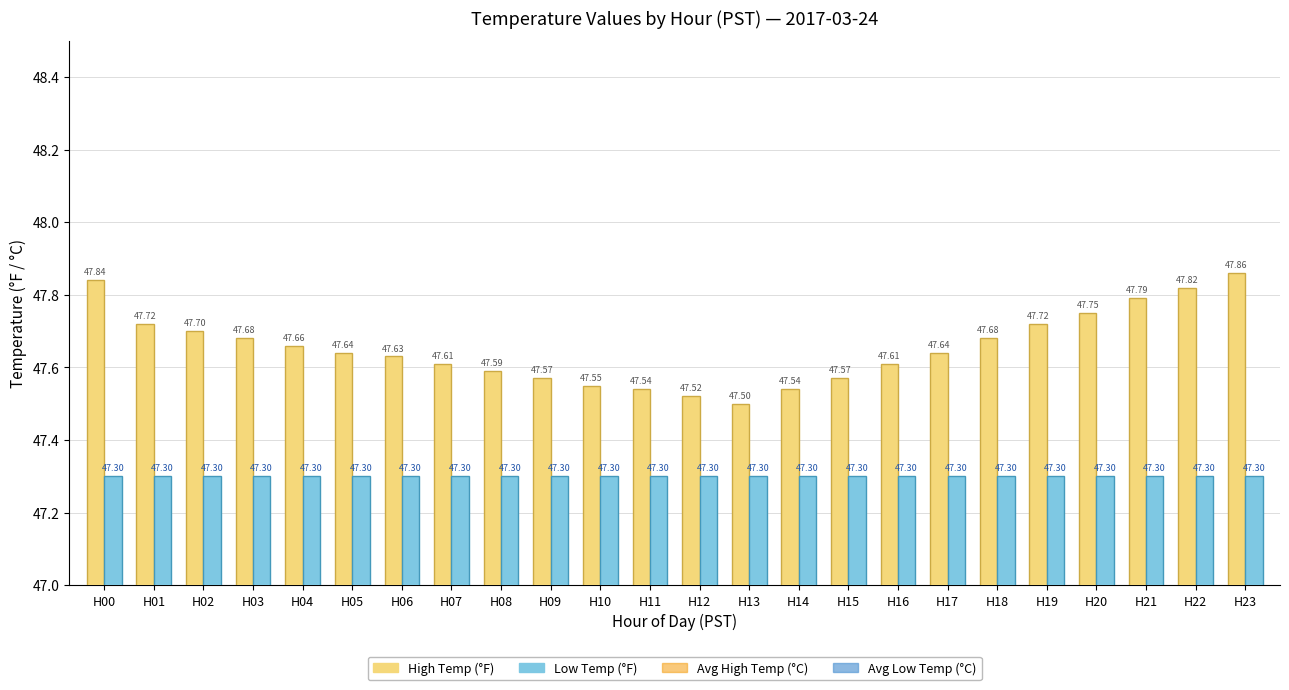

At which category is the sum across all series the highest?

H23